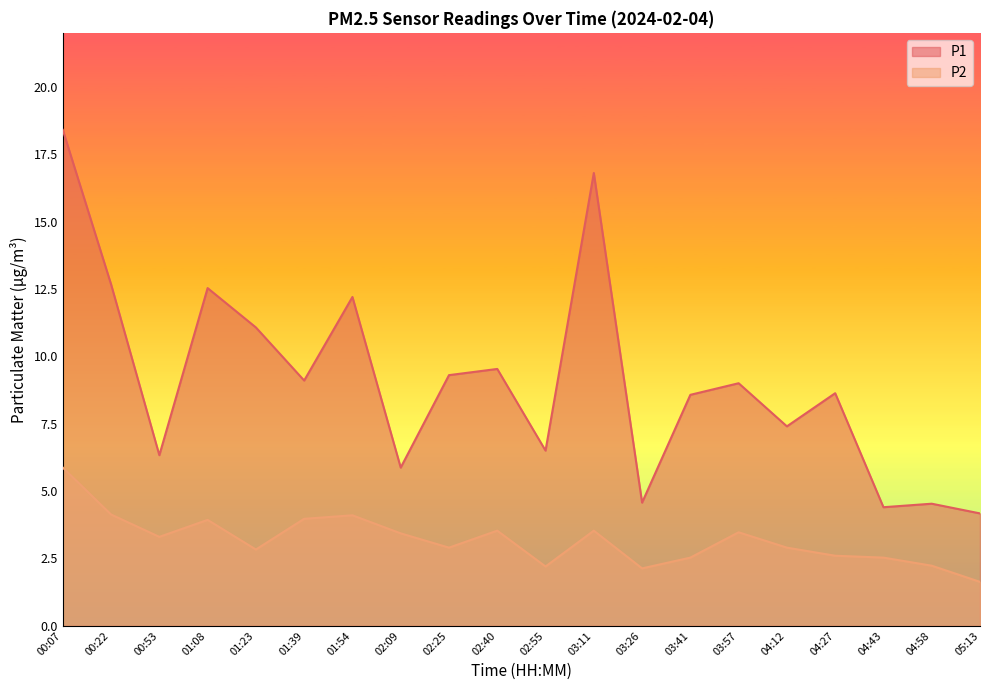

True or false: P2 and P1 cross at least once.

False